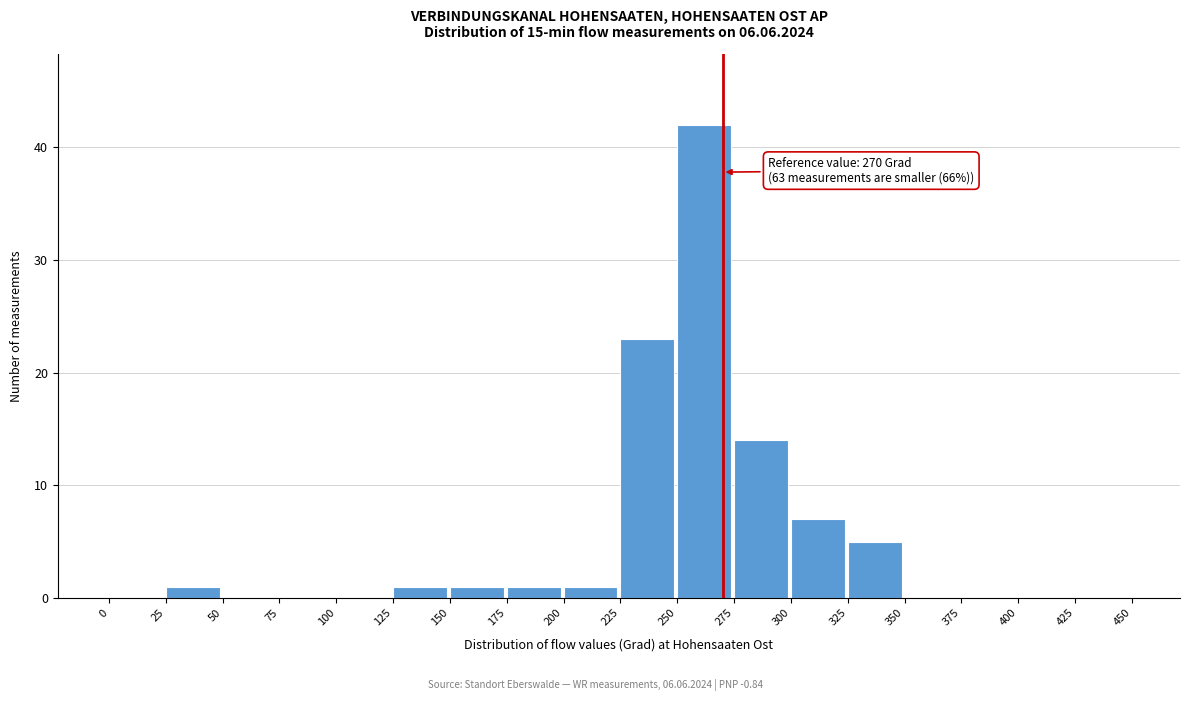

Over which range of the x-axis is the bar tallest?

250 to 275